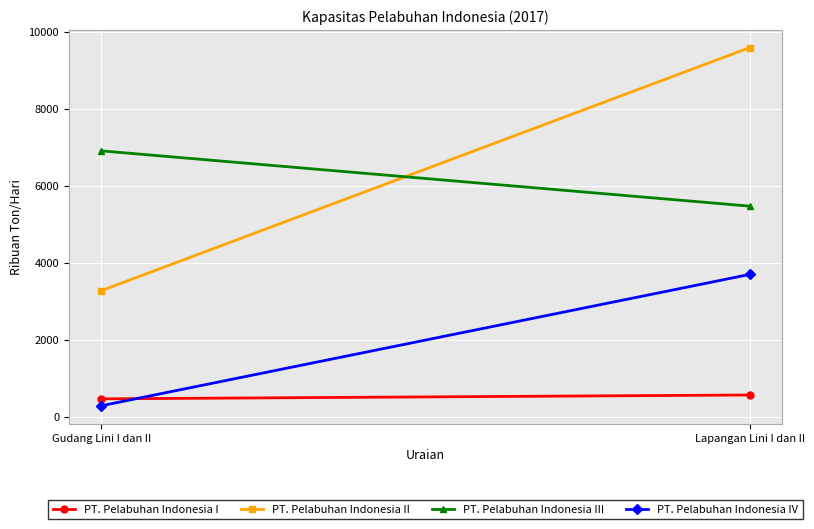

What is the highest value of the PT. Pelabuhan Indonesia IV series?

3702